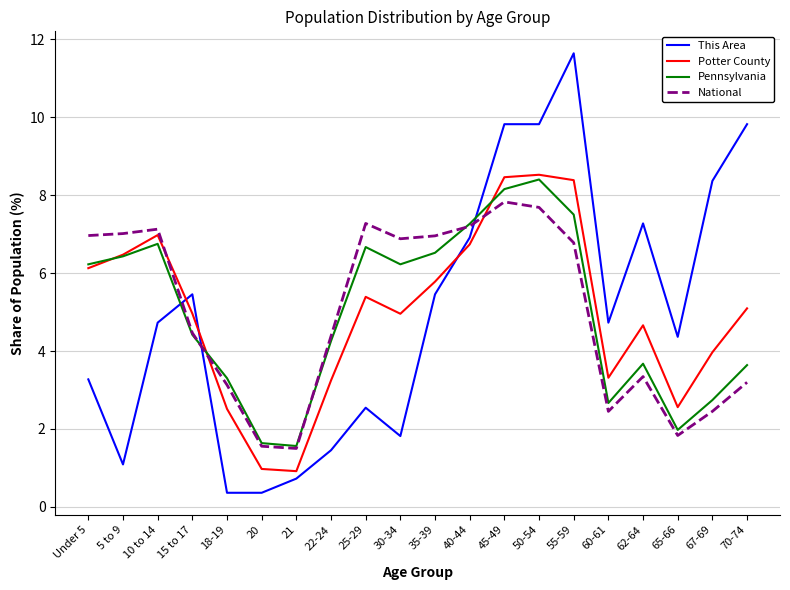

Is it true that Pennsylvania equals 6.7 at 25-29?

True